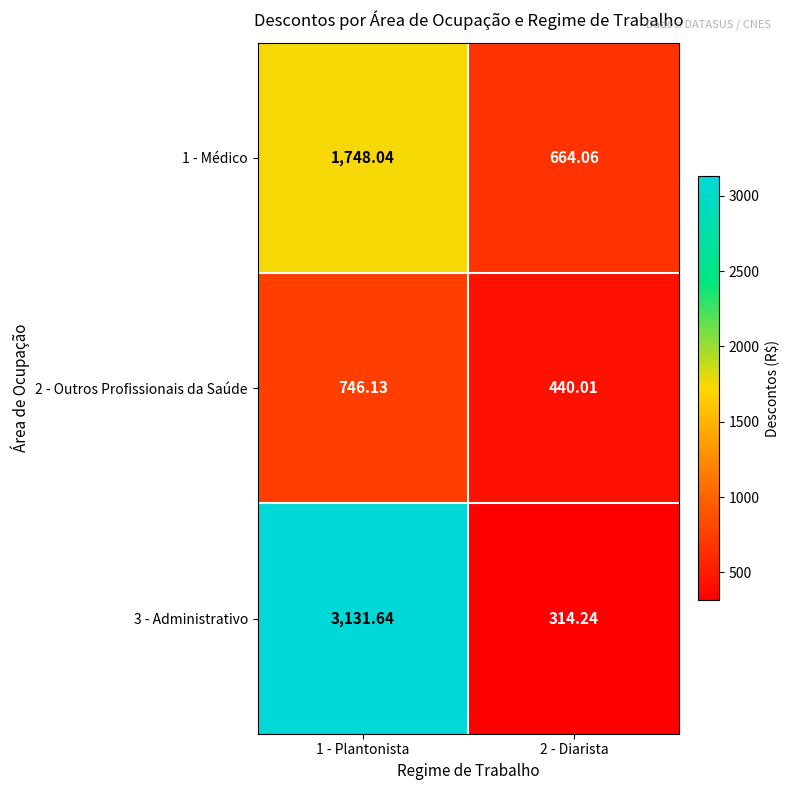

Is the value of 2 - Outros Profissionais da Saúde at 1 - Plantonista greater than the value of 1 - Médico at 1 - Plantonista?

No